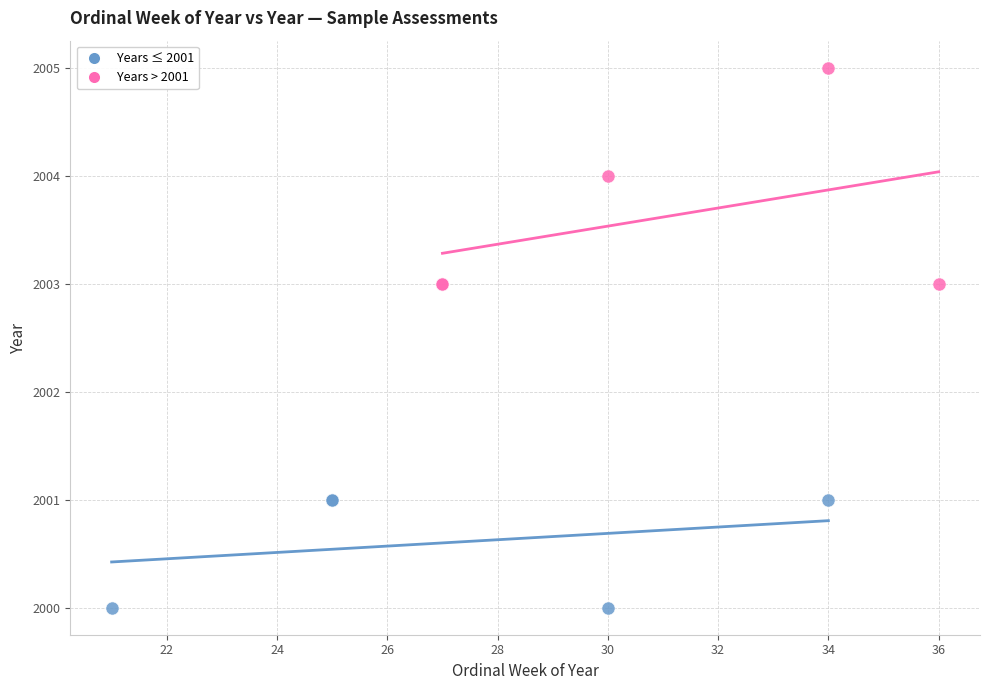

Which series contains the highest Y value?

Years > 2001